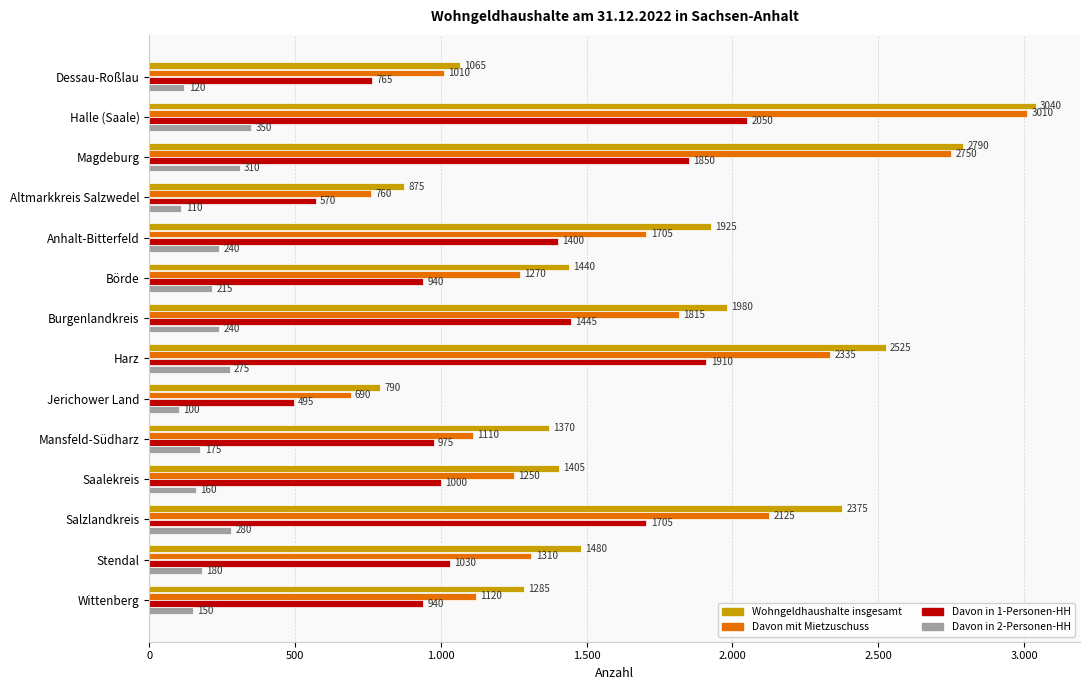

What are all the series names shown in the legend?

Wohngeldhaushalte insgesamt, Davon mit Mietzuschuss, Davon in 1-Personen-HH, Davon in 2-Personen-HH